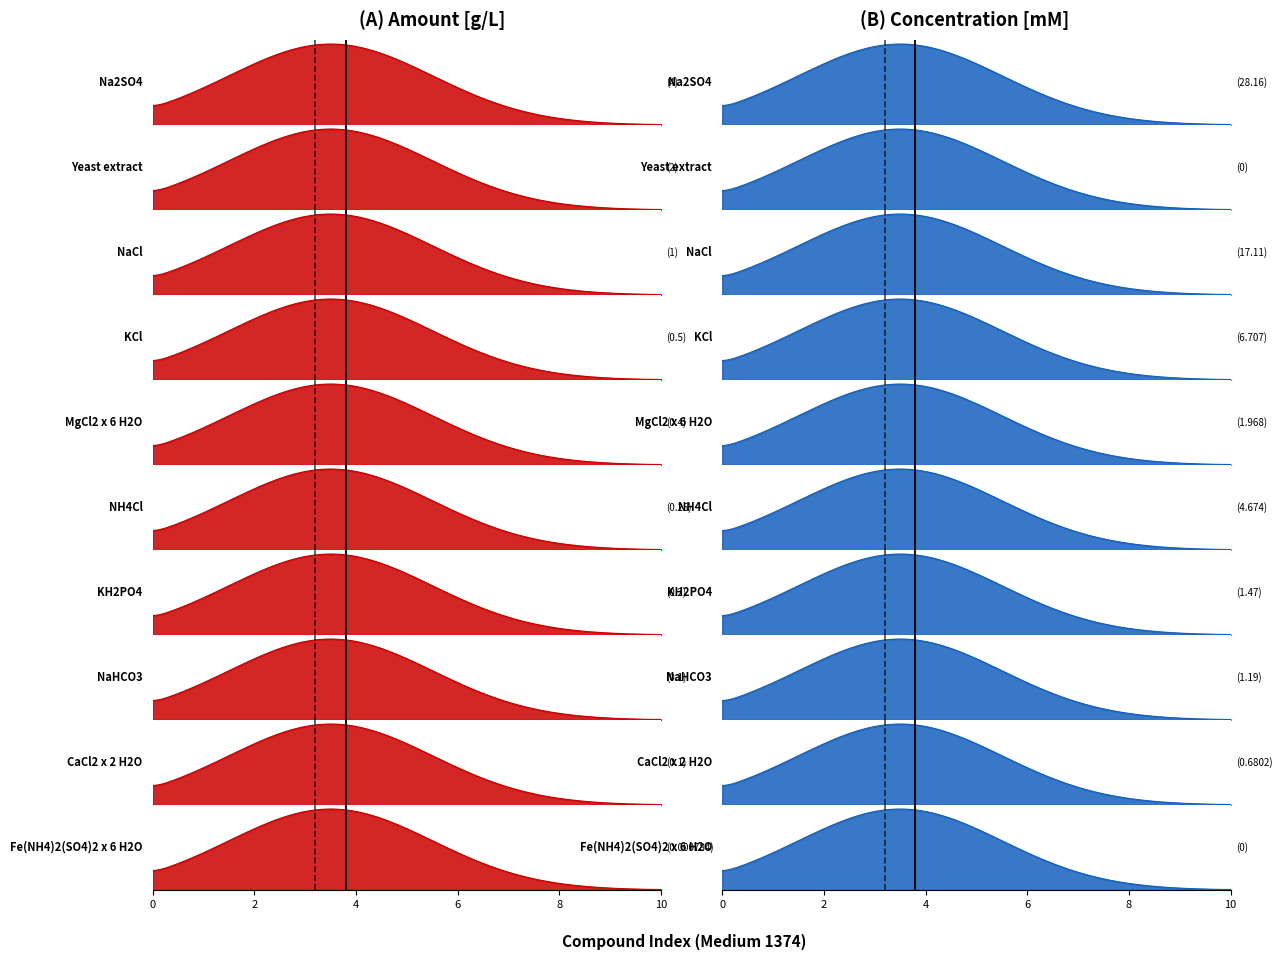

Does the chart have visible grid lines?

No